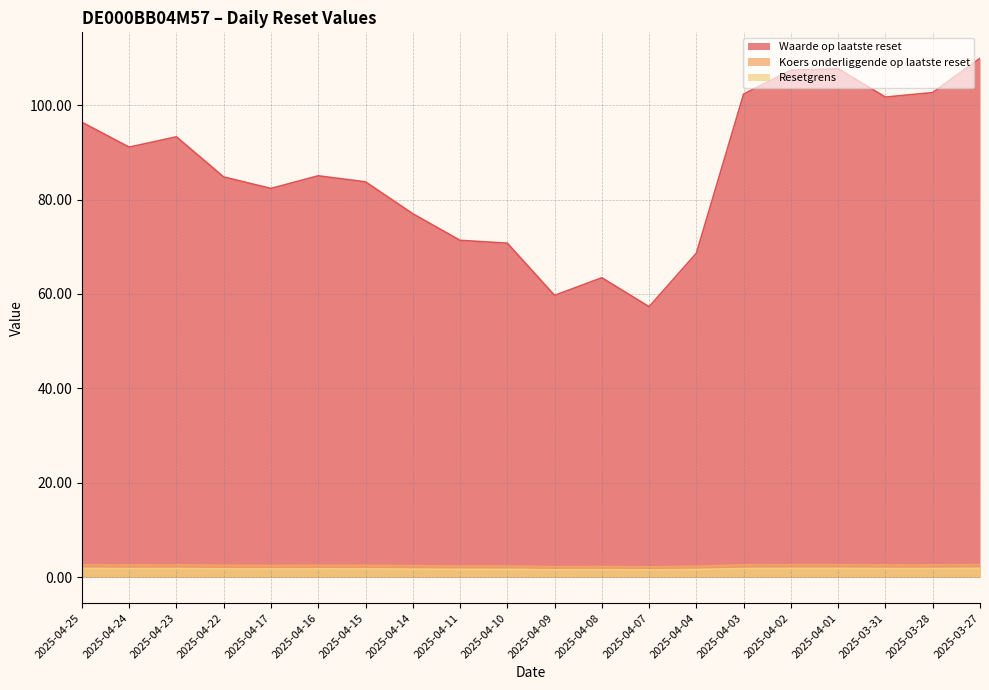

True or false: Resetgrens and Waarde op laatste reset intersect in this chart.

False